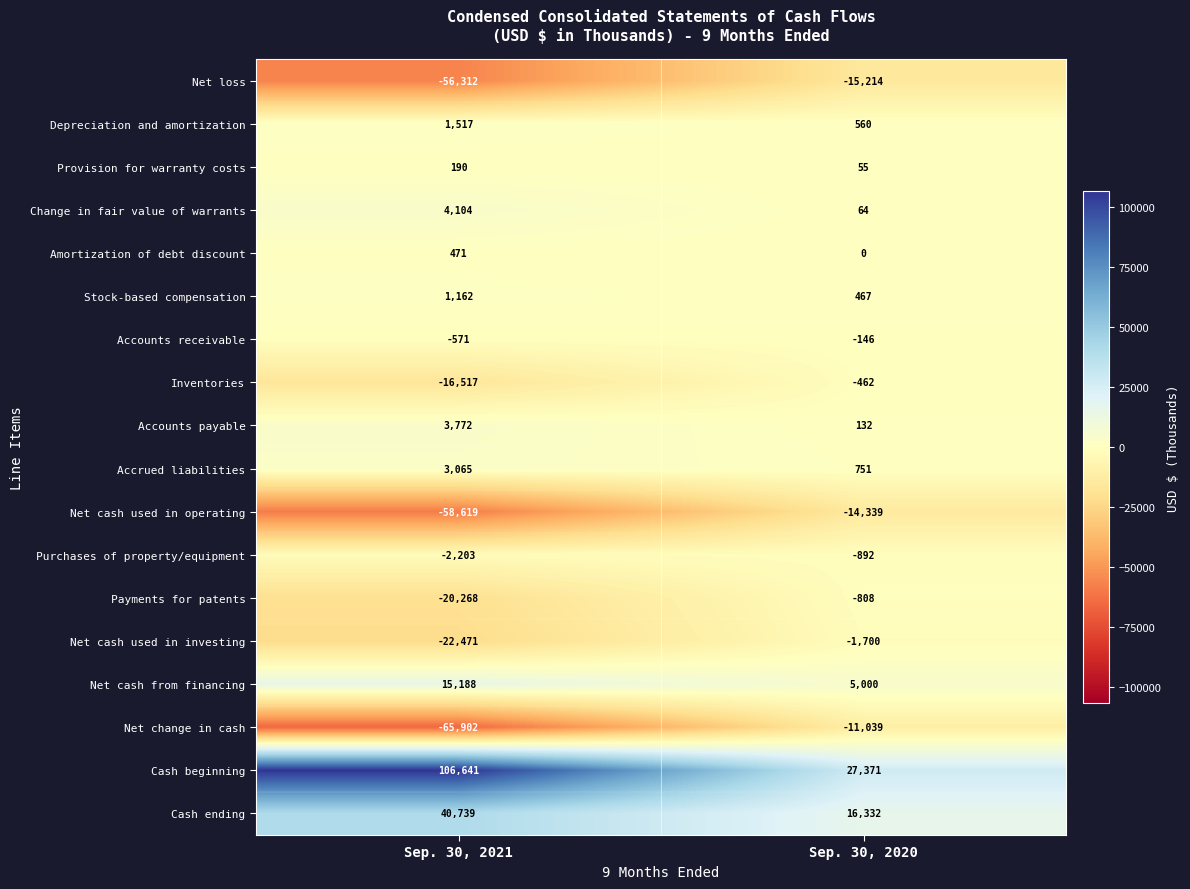

Is the value of Net cash used in investing at Sep. 30, 2020 greater than the value of Change in fair value of warrants at Sep. 30, 2021?

No